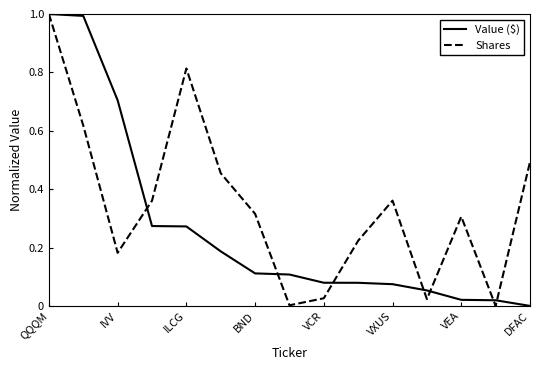

Which series has the largest total across all categories?

Shares